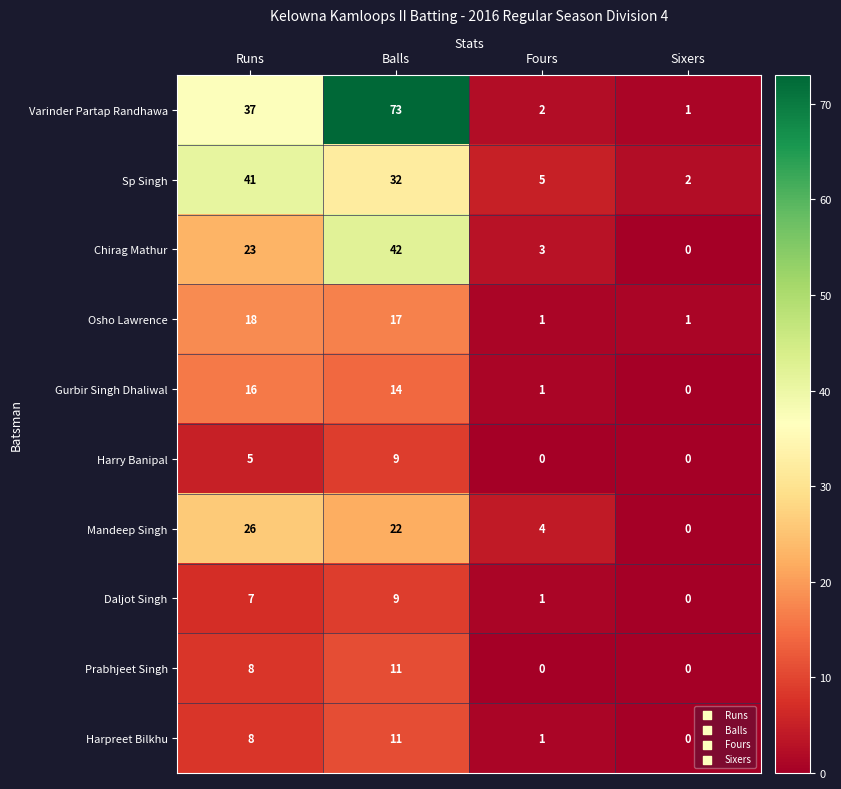

What is the difference between the Mandeep Singh values at Sixers and Runs?

26